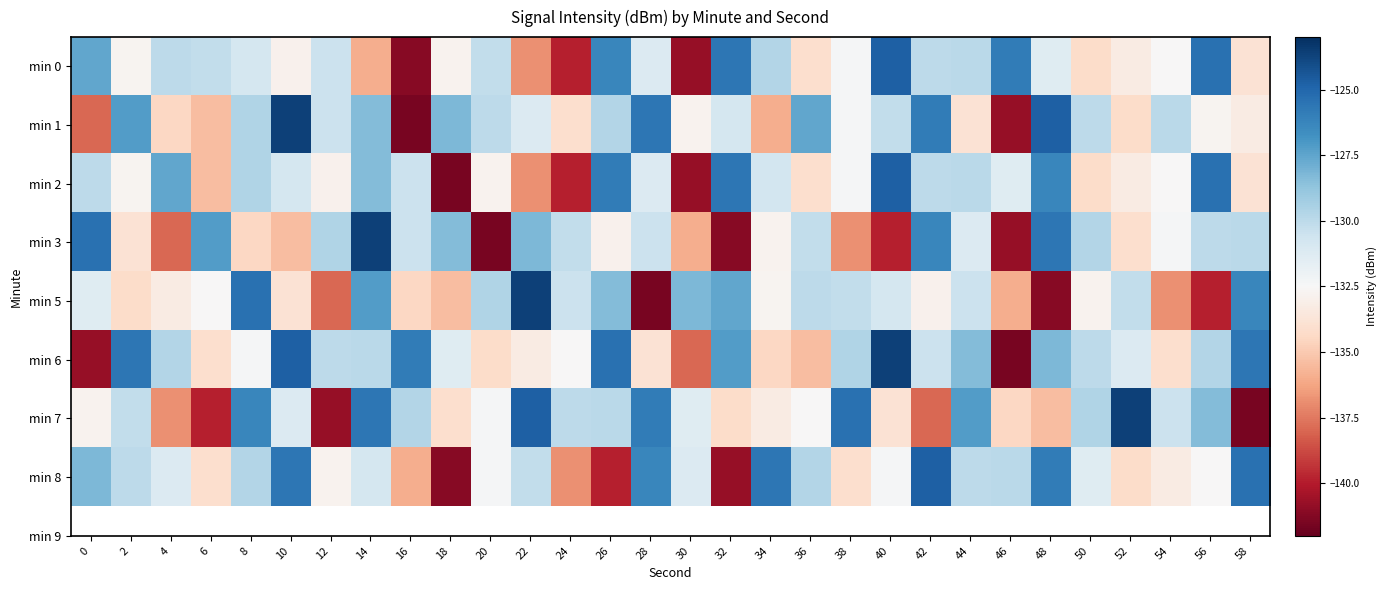

What is the minimum value shown in the chart?

-141.5